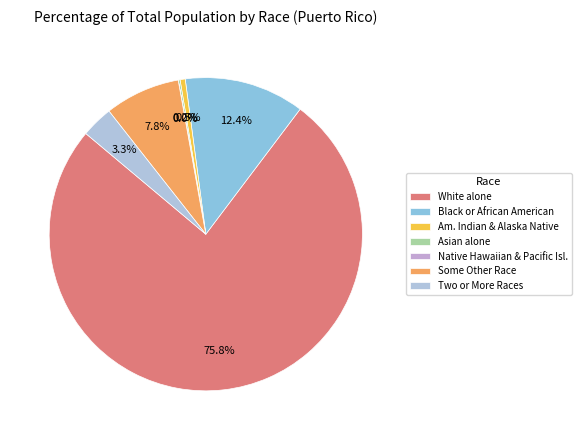

What is the smallest slice in the pie chart?

Native Hawaiian and Other Pacific Islander